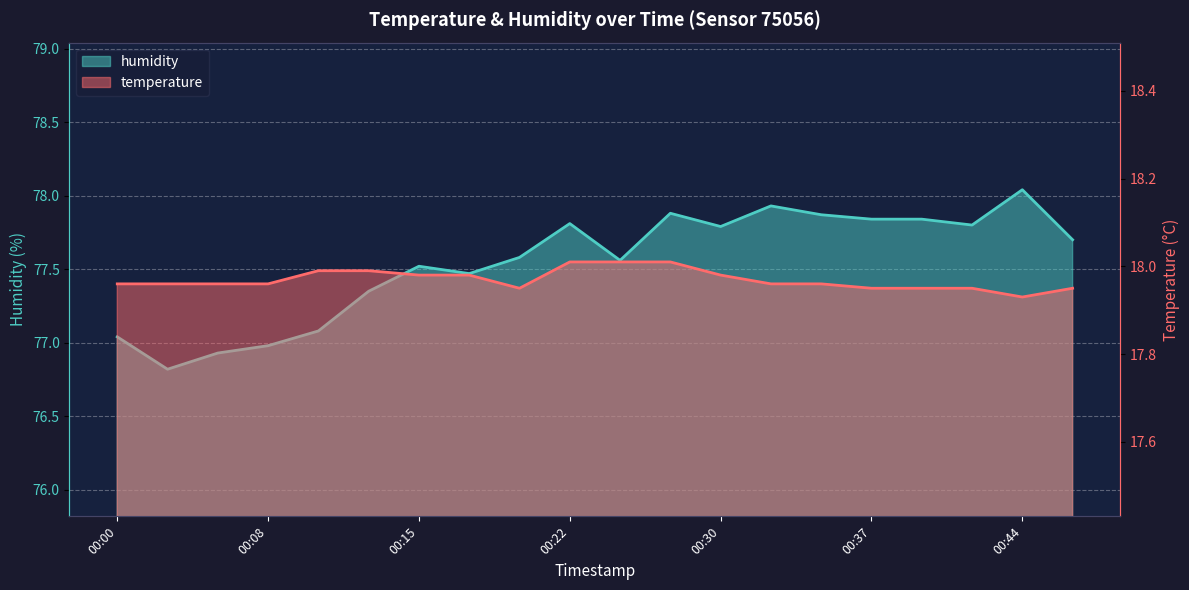

Reading left to right, transcribe all the data shown in this chart.

temperature: 00:00=18.0	00:03=18.0	00:05=18.0	00:08=18.0	00:10=18.0	00:13=18.0	00:15=18.0	00:18=18.0	00:20=17.9	00:22=18.0	00:25=18.0	00:27=18.0	00:30=18.0	00:32=18.0	00:35=18.0	00:37=17.9	00:39=17.9	00:42=17.9	00:44=17.9	00:47=17.9
humidity: 00:00=77.0	00:03=76.8	00:05=76.9	00:08=77.0	00:10=77.1	00:13=77.3	00:15=77.5	00:18=77.5	00:20=77.6	00:22=77.8	00:25=77.6	00:27=77.9	00:30=77.8	00:32=77.9	00:35=77.9	00:37=77.8	00:39=77.8	00:42=77.8	00:44=78.0	00:47=77.7